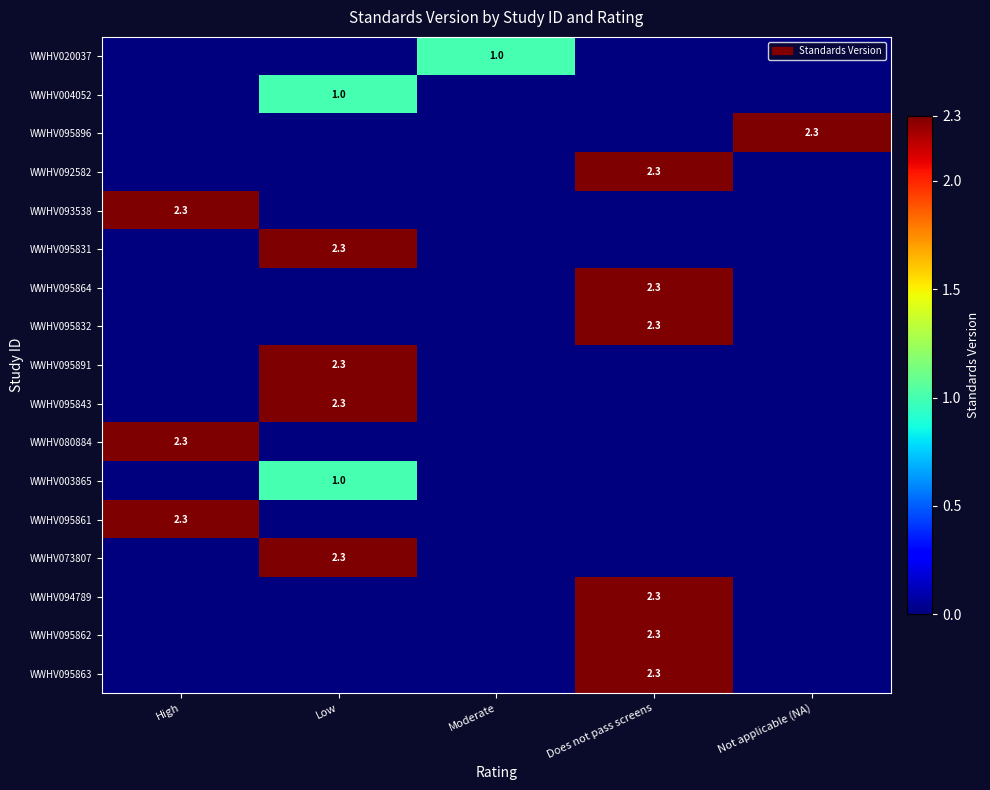

List the series in order of their peak value, lowest first.

WWHV020037, WWHV004052, WWHV003865, WWHV095896, WWHV092582, WWHV093538, WWHV095831, WWHV095864, WWHV095832, WWHV095891, WWHV095843, WWHV080884, WWHV095861, WWHV073807, WWHV094789, WWHV095862, WWHV095863